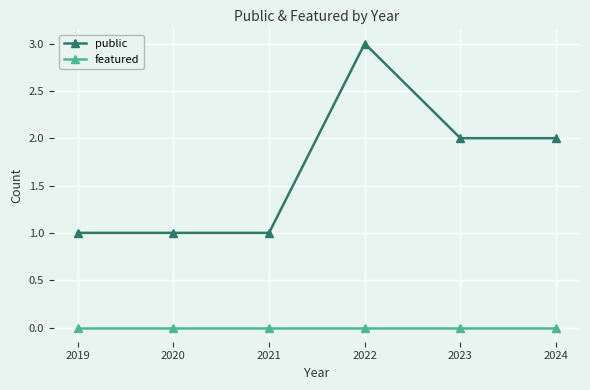

Reading right to left, list all the values displayed in this chart.

public: 2	2	3	1	1	1
featured: 0	0	0	0	0	0